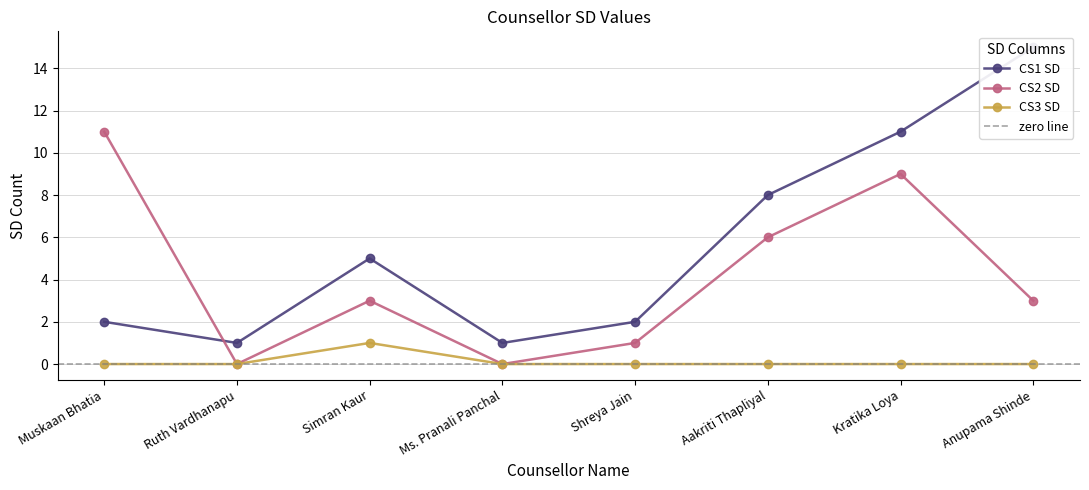

What is the sum of all CS3 SD values?

1